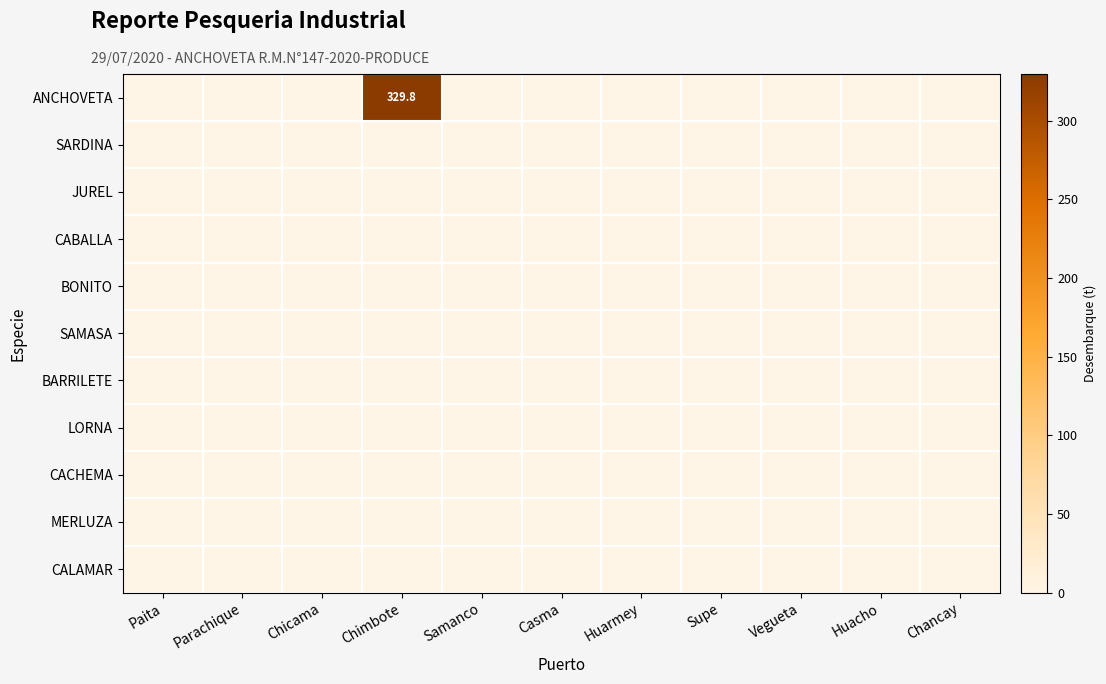

At which label is CACHEMA closest to 0?

Paita